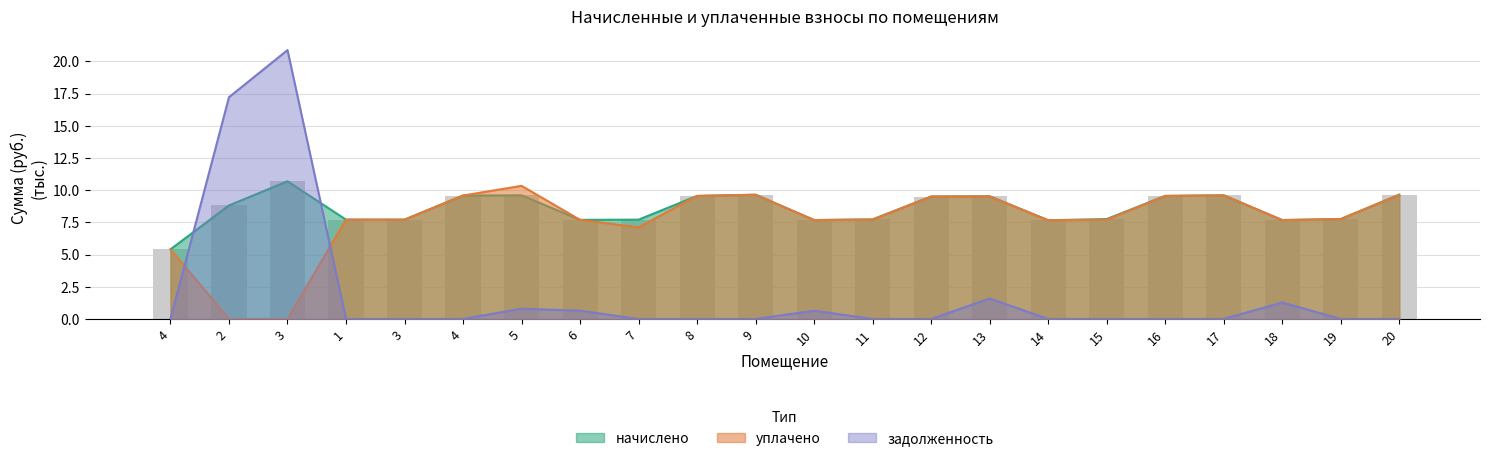

What is the label of the 5th bar from the right?

16